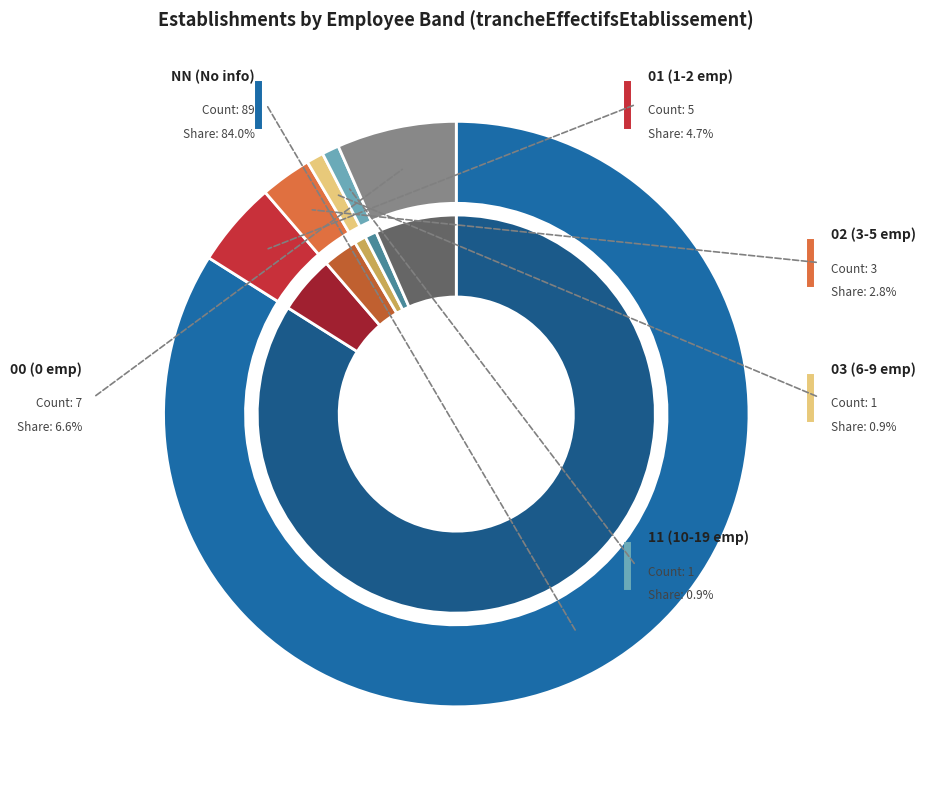

How many segments does this pie chart have?

6